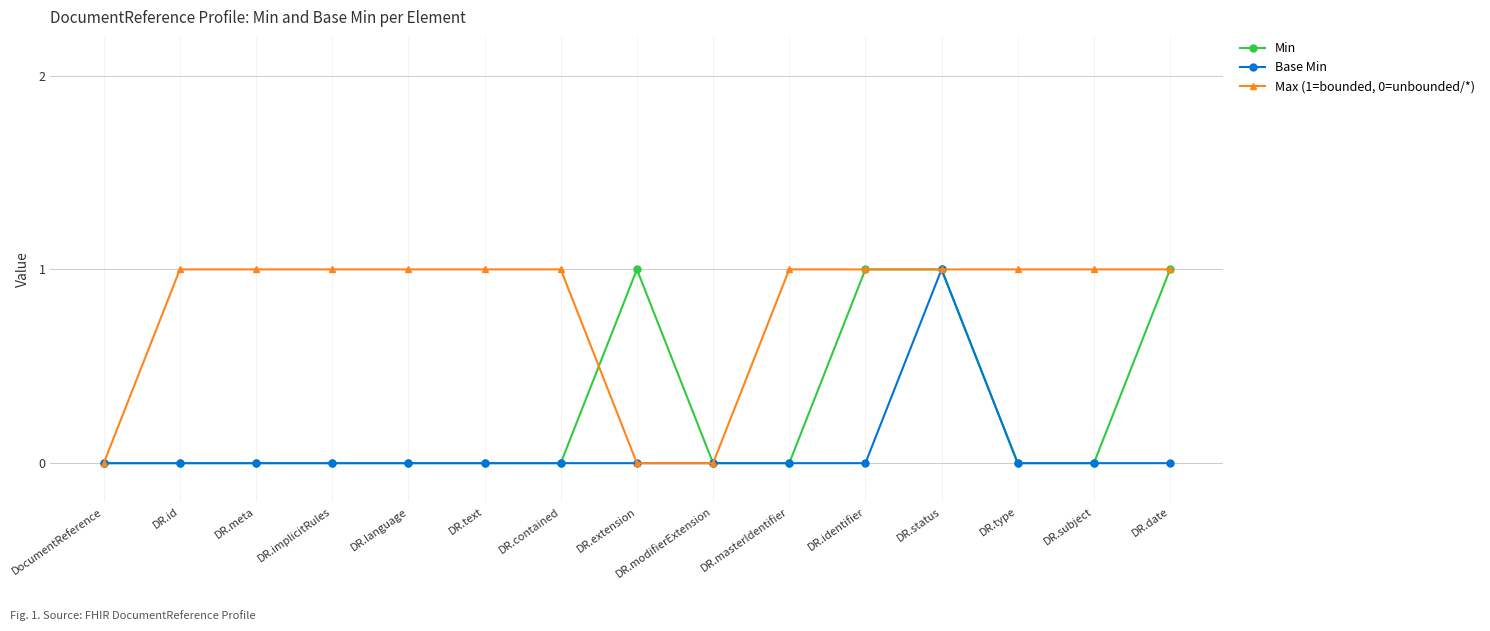

What position from the left is DR.status?

12